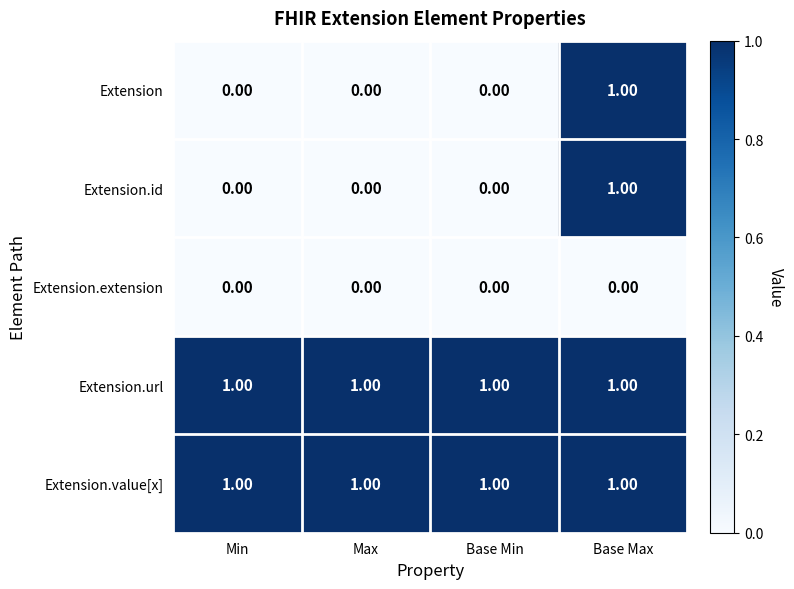

Is the value of Extension.value[x] at Max greater than the value of Extension.extension at Base Min?

Yes